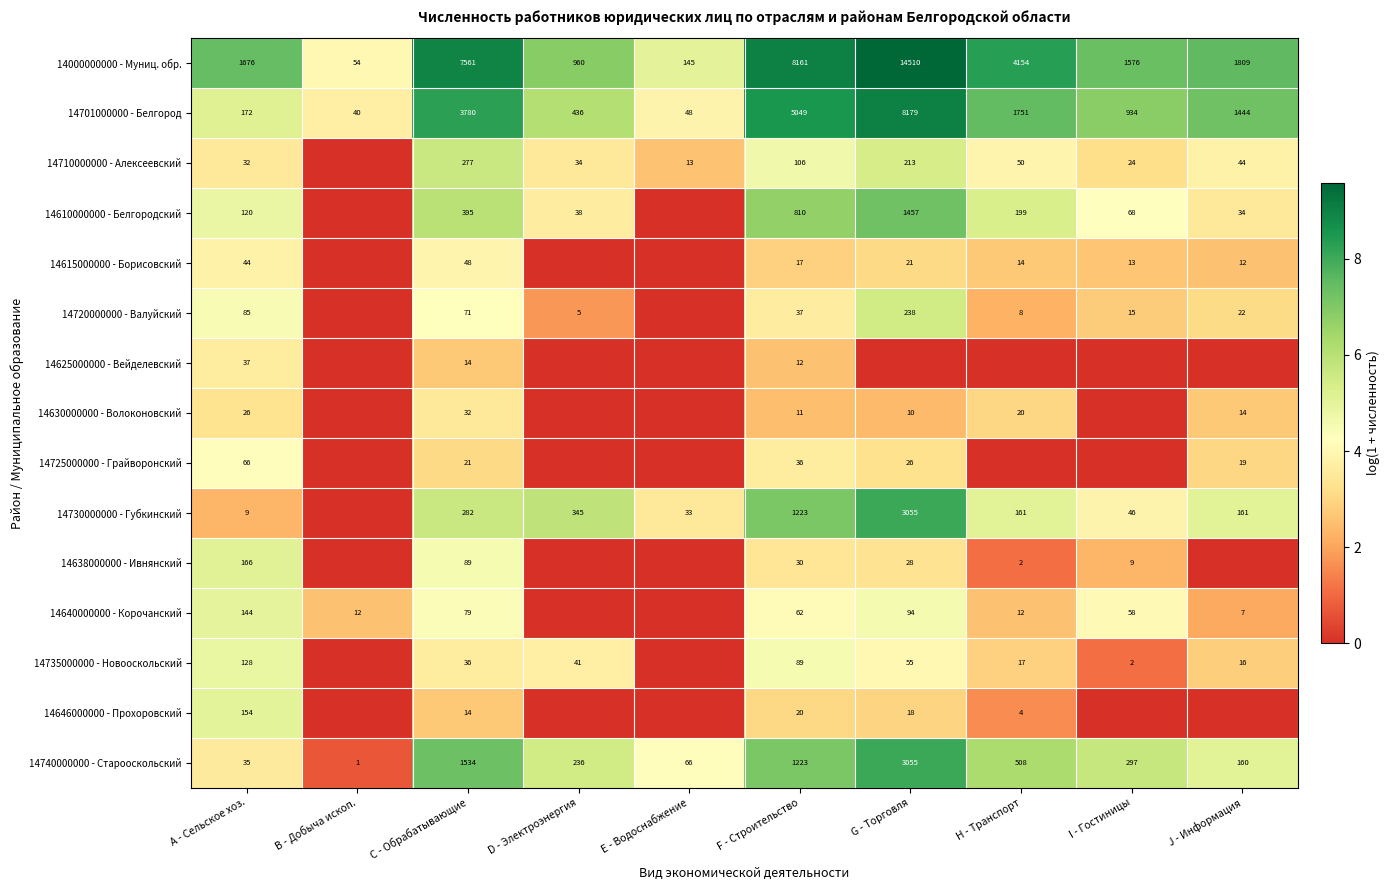

Is it true that 14000000000 - Муниц. обр. equals 3.6 at D - Электроэнергия?

False